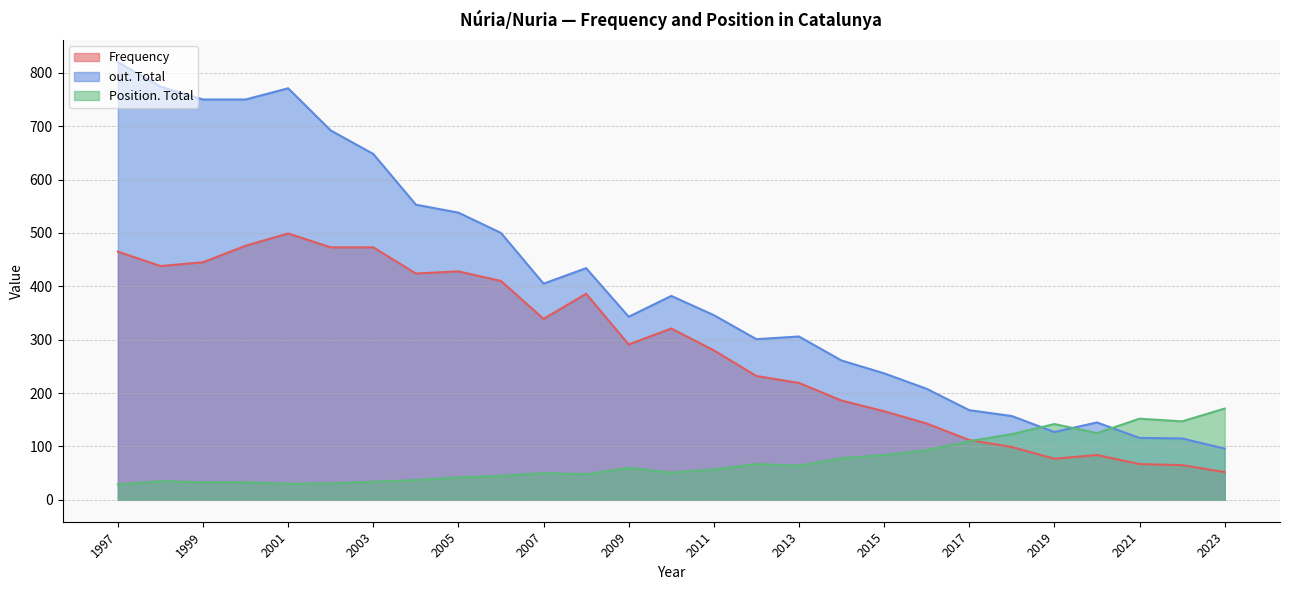

After their last crossing, which series has the higher values: out. Total or Position. Total?

Position. Total